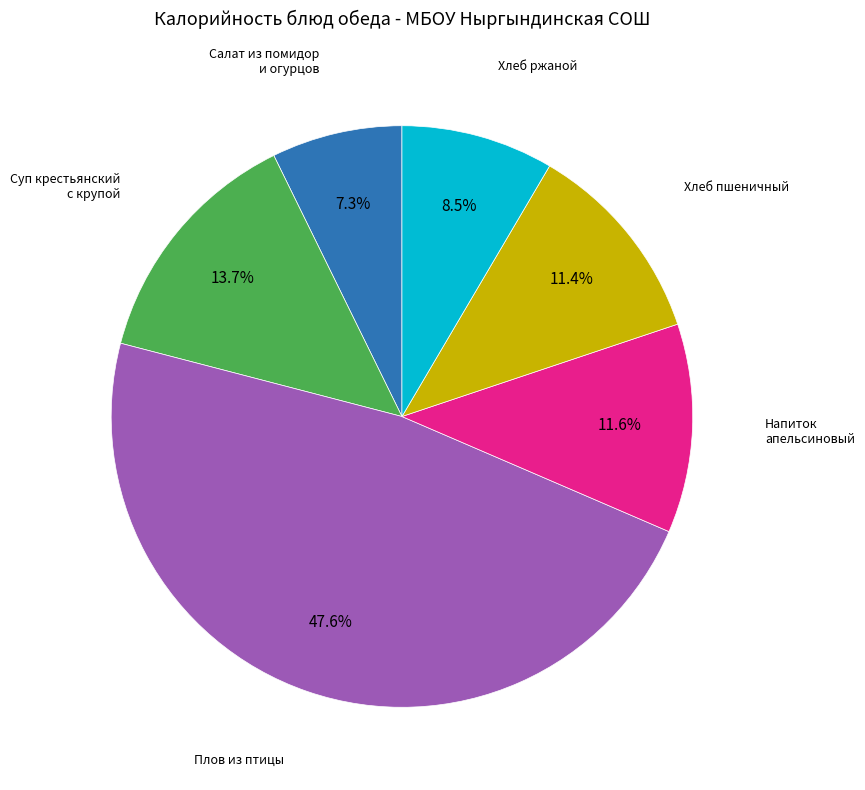

Is there a majority slice in this chart?

No